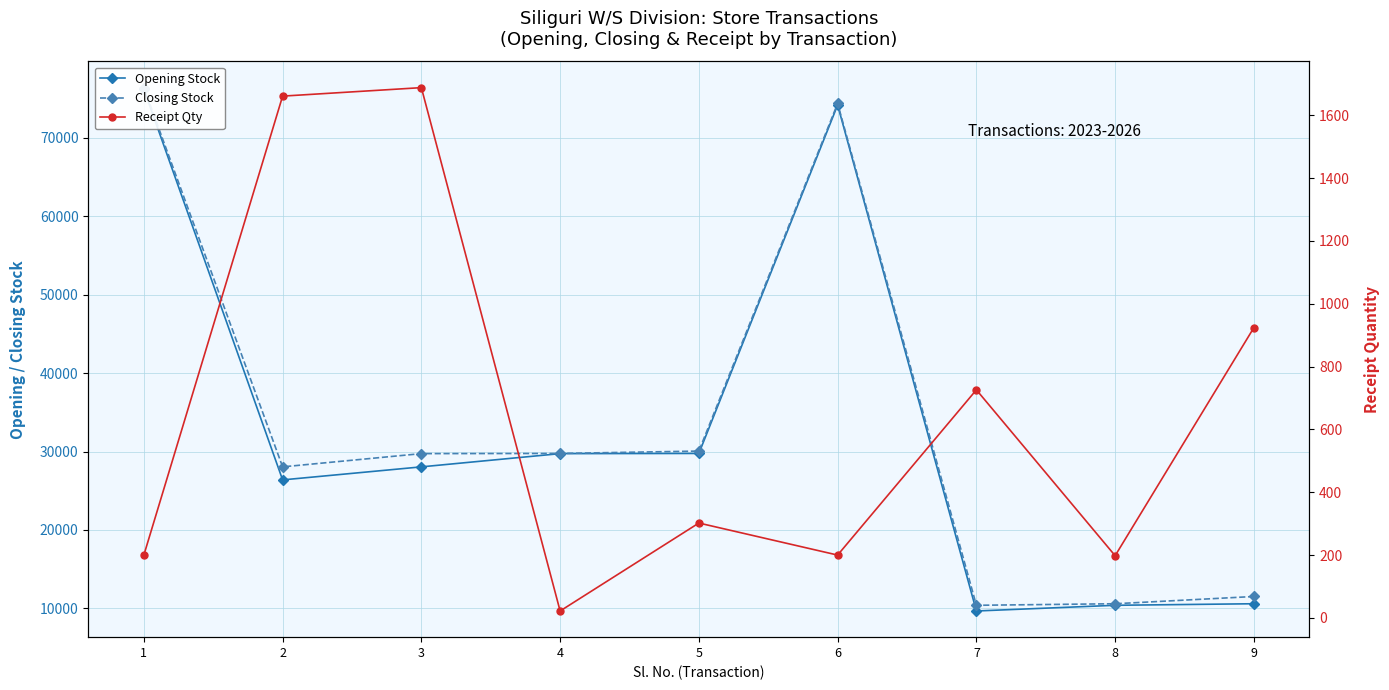

What is the maximum value for Opening Stock?

76186